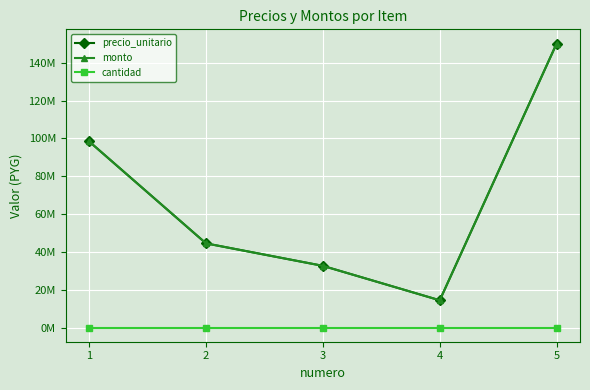

Which series has the largest total across all categories?

precio_unitario